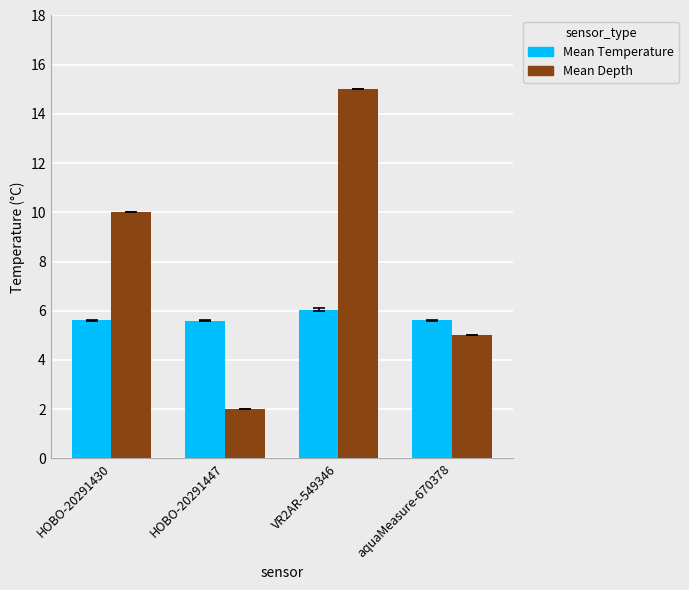

What position from the right is VR2AR-549346?

2